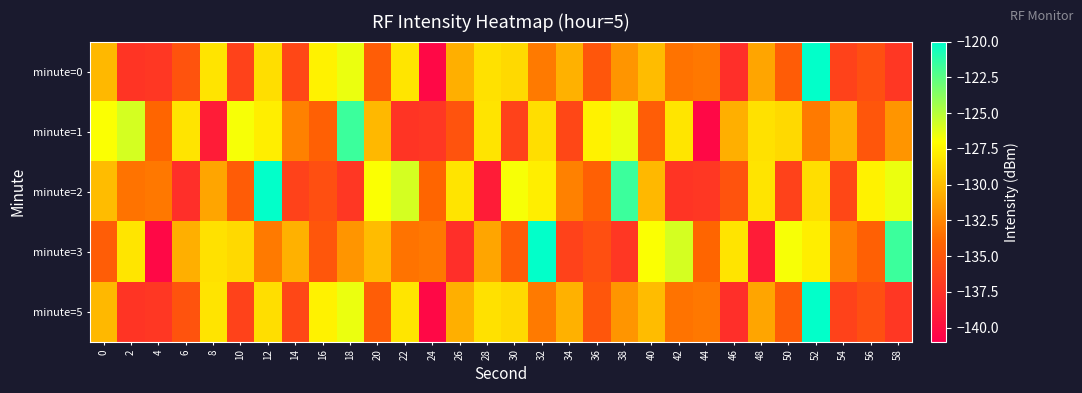

Reading right to left, list all the values displayed in this chart.

minute=0: 58=-137.2	56=-135.6	54=-136.4	52=-120.1	50=-134.6	48=-131.1	46=-137.7	44=-133.1	42=-133.4	40=-130.0	38=-131.8	36=-135.0	34=-130.6	32=-133.0	30=-128.7	28=-128.3	26=-130.6	24=-140.4	22=-128.2	20=-134.6	18=-126.4	16=-127.6	14=-136.1	12=-128.5	10=-136.4	8=-128.2	6=-135.3	4=-137.2	2=-137.4	0=-130.3
minute=1: 58=-131.8	56=-135.0	54=-130.6	52=-133.0	50=-128.7	48=-128.3	46=-130.6	44=-140.4	42=-128.2	40=-134.6	38=-126.4	36=-127.6	34=-136.1	32=-128.5	30=-136.4	28=-128.2	26=-135.3	24=-137.2	22=-137.4	20=-130.3	18=-121.7	16=-134.4	14=-132.7	12=-127.8	10=-126.8	8=-139.1	6=-128.2	4=-134.1	2=-125.9	0=-126.9
minute=2: 58=-126.4	56=-127.6	54=-136.1	52=-128.5	50=-136.4	48=-128.2	46=-135.3	44=-137.2	42=-137.4	40=-130.3	38=-121.7	36=-134.4	34=-132.7	32=-127.8	30=-126.8	28=-139.1	26=-128.2	24=-134.1	22=-125.9	20=-126.9	18=-137.2	16=-135.6	14=-136.4	12=-120.1	10=-134.6	8=-131.1	6=-137.7	4=-133.1	2=-133.4	0=-130.0
minute=3: 58=-121.7	56=-134.4	54=-132.7	52=-127.8	50=-126.8	48=-139.1	46=-128.2	44=-134.1	42=-125.9	40=-126.9	38=-137.2	36=-135.6	34=-136.4	32=-120.1	30=-134.6	28=-131.1	26=-137.7	24=-133.1	22=-133.4	20=-130.0	18=-131.8	16=-135.0	14=-130.6	12=-133.0	10=-128.7	8=-128.3	6=-130.6	4=-140.4	2=-128.2	0=-134.6
minute=5: 58=-137.2	56=-135.6	54=-136.4	52=-120.1	50=-134.6	48=-131.1	46=-137.7	44=-133.1	42=-133.4	40=-130.0	38=-131.8	36=-135.0	34=-130.6	32=-133.0	30=-128.7	28=-128.3	26=-130.6	24=-140.4	22=-128.2	20=-134.6	18=-126.4	16=-127.6	14=-136.1	12=-128.5	10=-136.4	8=-128.2	6=-135.3	4=-137.2	2=-137.4	0=-130.3